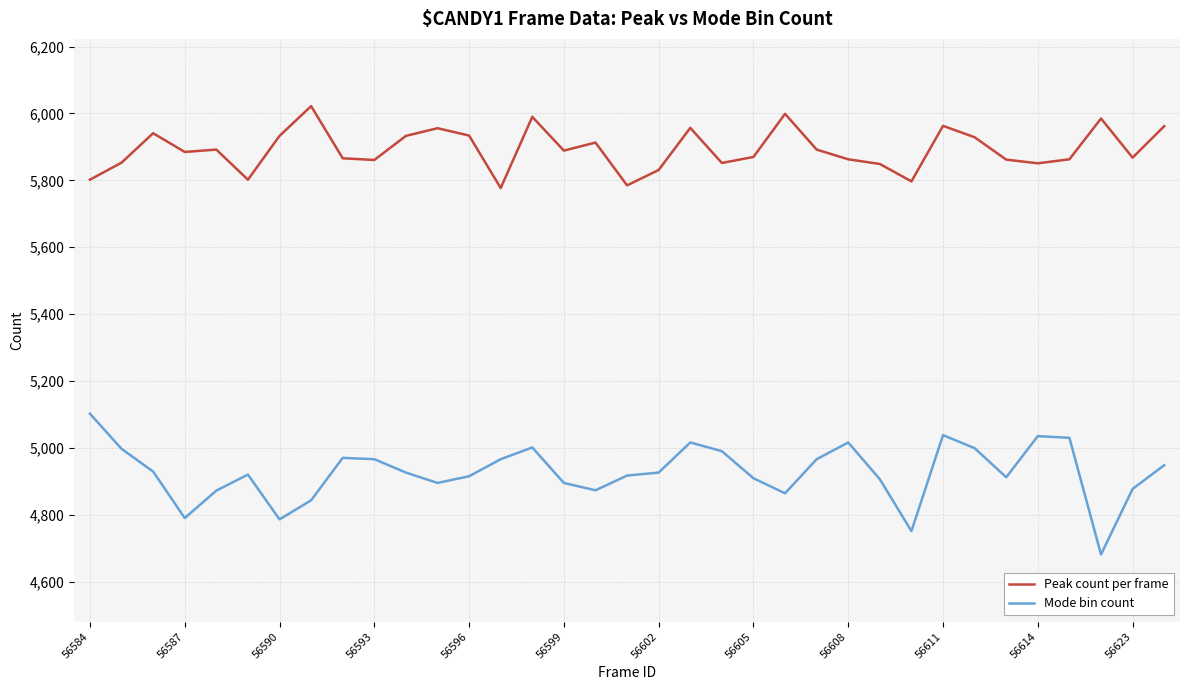

What is the maximum value shown in the chart?

6022